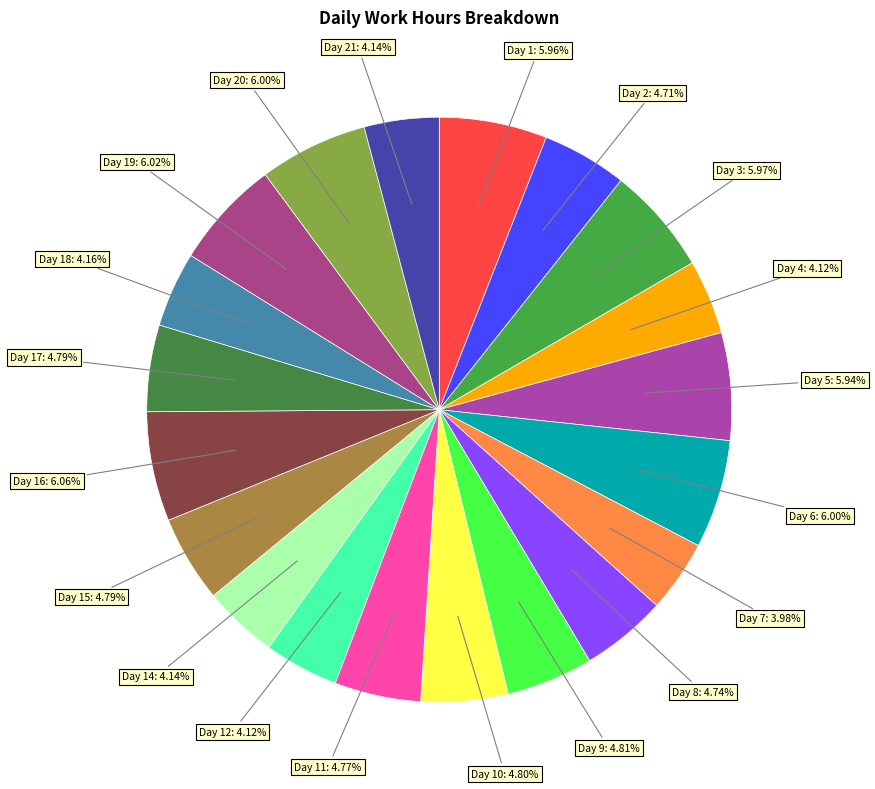

To the nearest percent, what is the combined percentage of Day 19 and Day 18?

10%